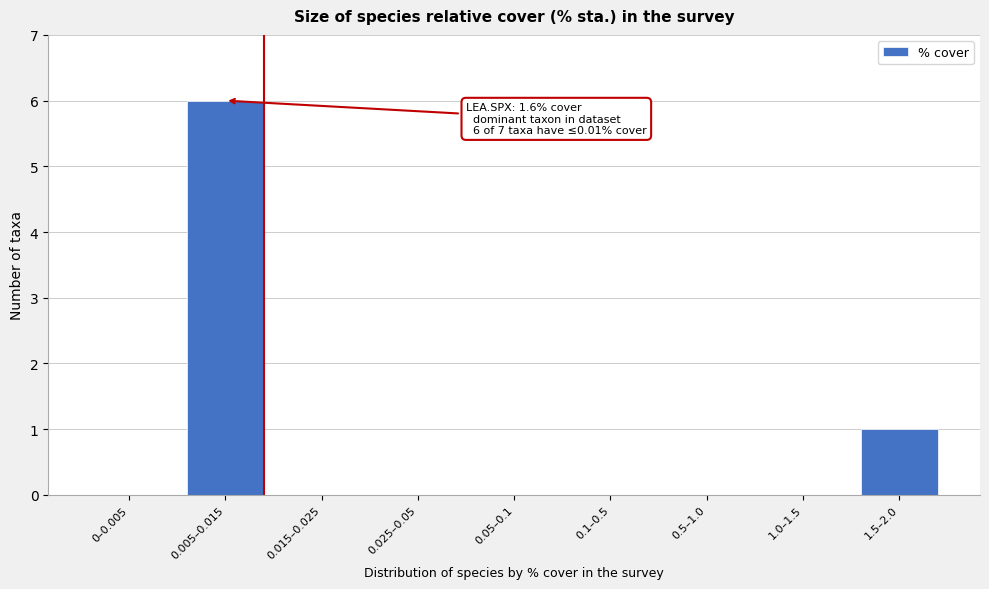

Reading left to right, list all the values displayed in this chart.

0–0.005=0	0.005–0.015=6	0.015–0.025=0	0.025–0.05=0	0.05–0.1=0	0.1–0.5=0	0.5–1.0=0	1.0–1.5=0	1.5–2.0=1